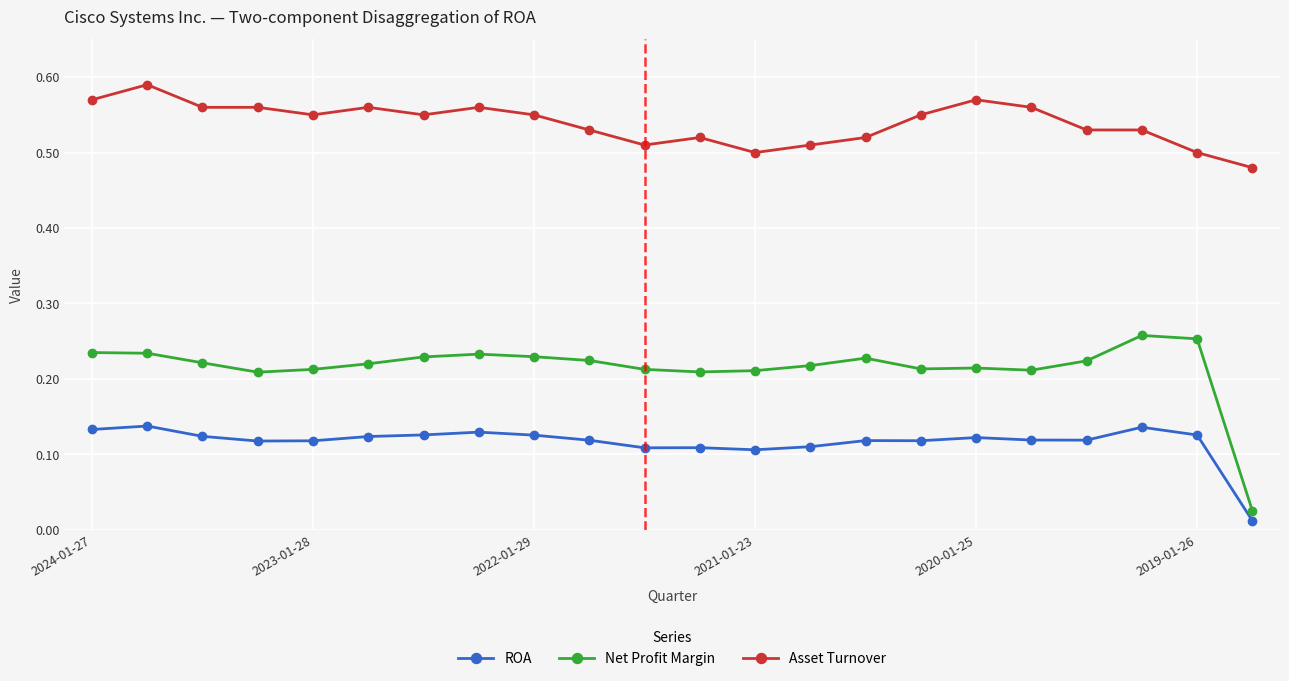

What is the sum of all ROA values?

2.6